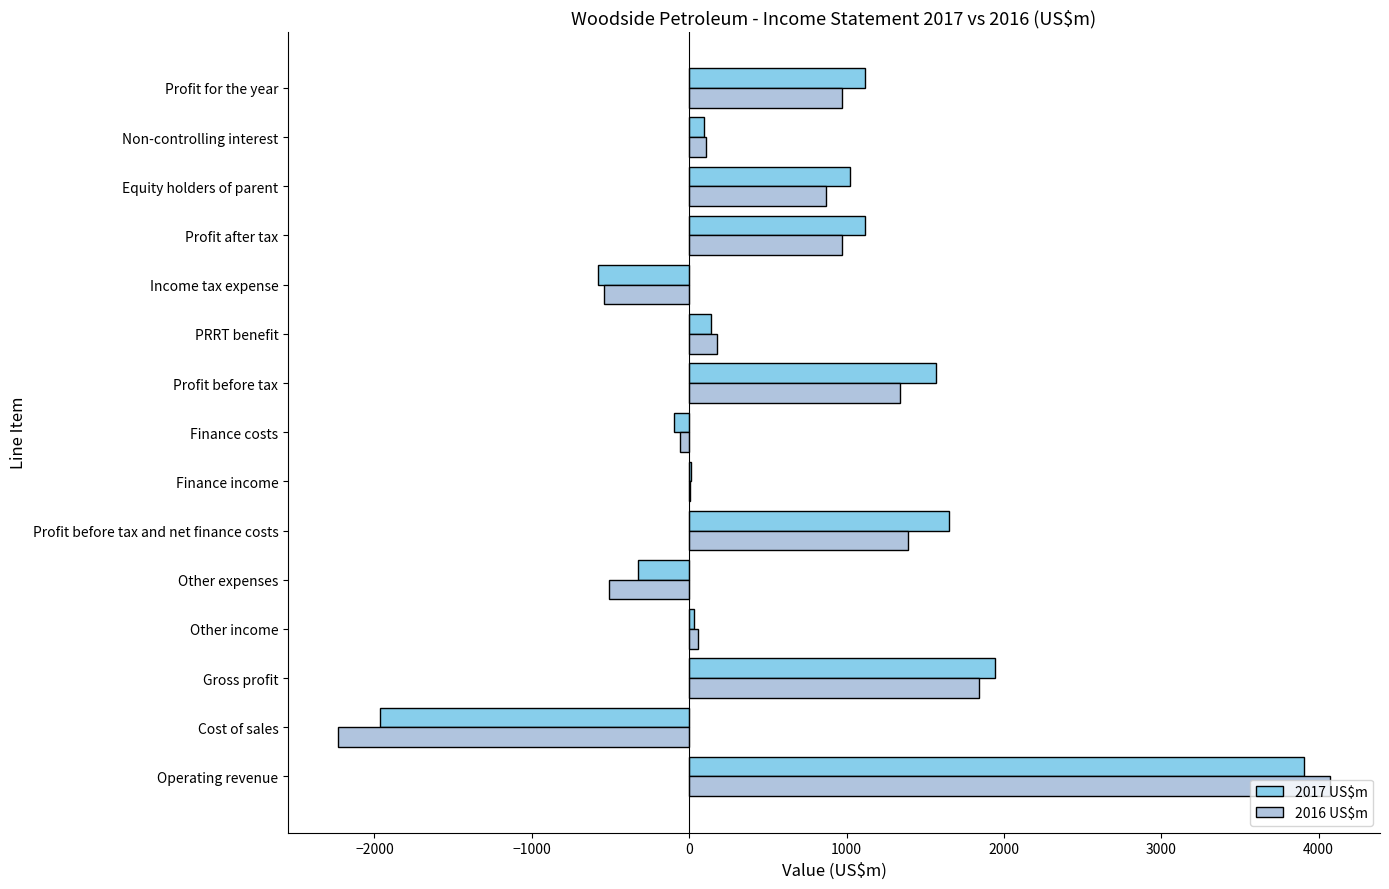

Which series changed the most between Gross profit and Income tax expense?

2017 US$m